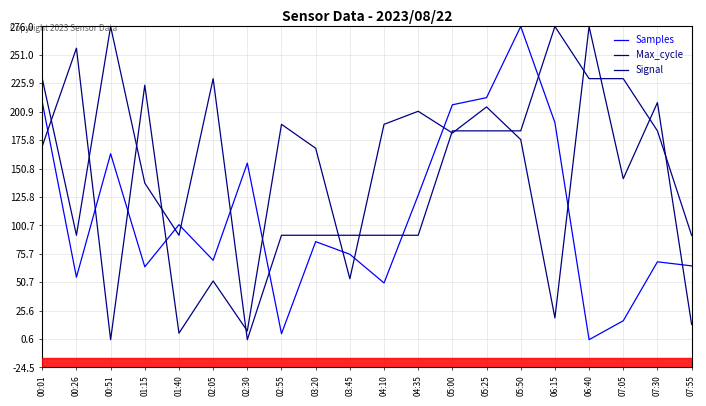

What position from the left is 00:01?

1